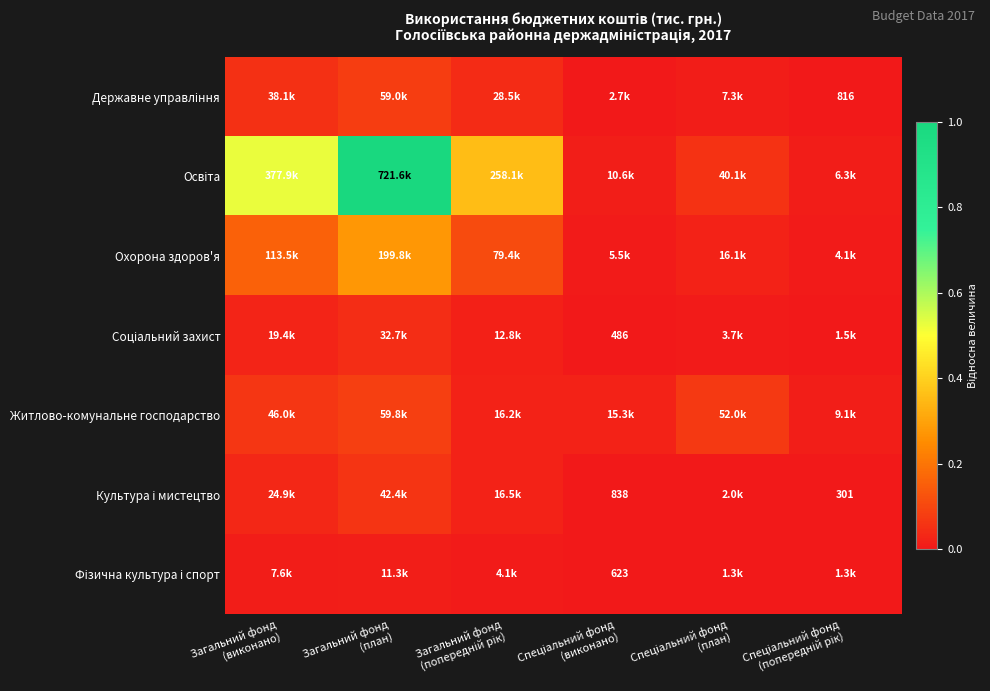

List the series in order of their peak value, highest first.

Освіта, Охорона здоров'я, Житлово-комунальне господарство, Державне управління, Культура і мистецтво, Соціальний захист, Фізична культура і спорт